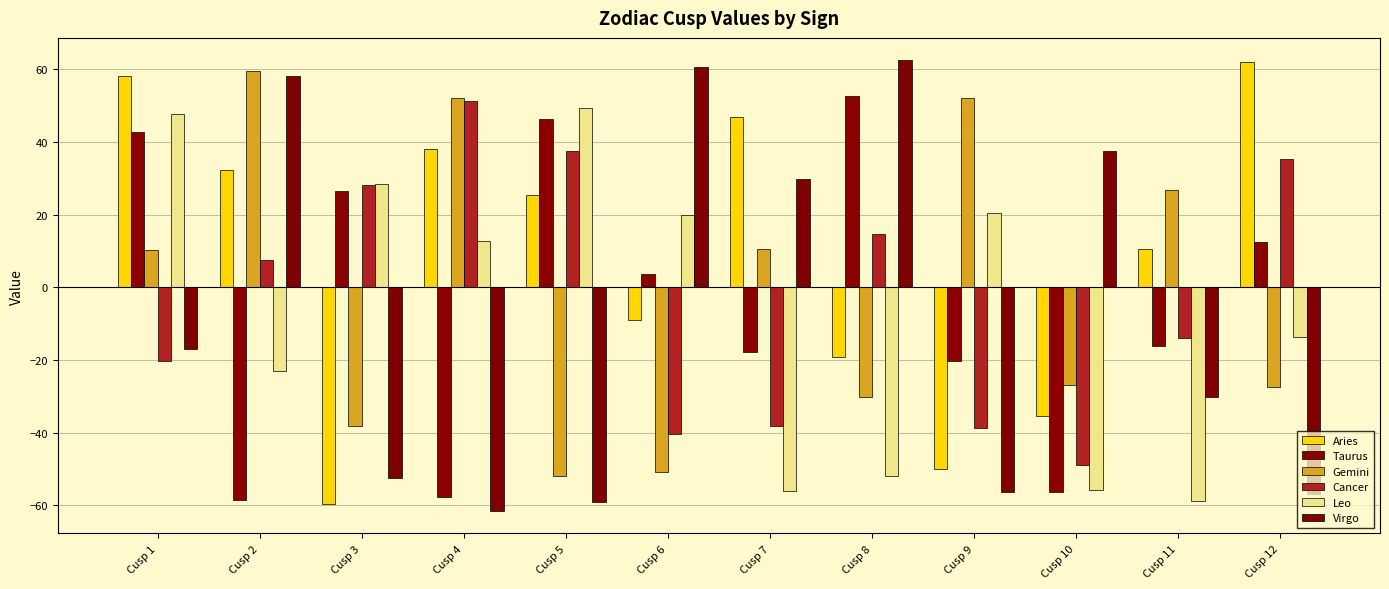

Reading left to right, what are all the values shown in this chart?

Aries: 58.3	32.2	-59.6	38.1	25.5	-9.0	46.8	-19.0	-50.1	-35.3	10.6	62.1
Taurus: 42.7	-58.6	26.5	-57.6	46.4	3.6	-17.7	52.6	-20.2	-56.2	-16.0	12.4
Gemini: 10.4	59.6	-38.1	52.1	-51.9	-50.7	10.6	-30.1	52.2	-26.9	26.8	-27.3
Cancer: -20.2	7.6	28.1	51.2	37.5	-40.4	-38.2	14.7	-38.7	-48.8	-13.8	35.3
Leo: 47.7	-23.0	28.6	12.7	49.3	19.9	-56.1	-52.0	20.5	-55.9	-58.9	-13.6
Virgo: -16.8	58.1	-52.4	-61.5	-59.0	60.6	29.9	62.5	-56.4	37.6	-30.0	-56.8